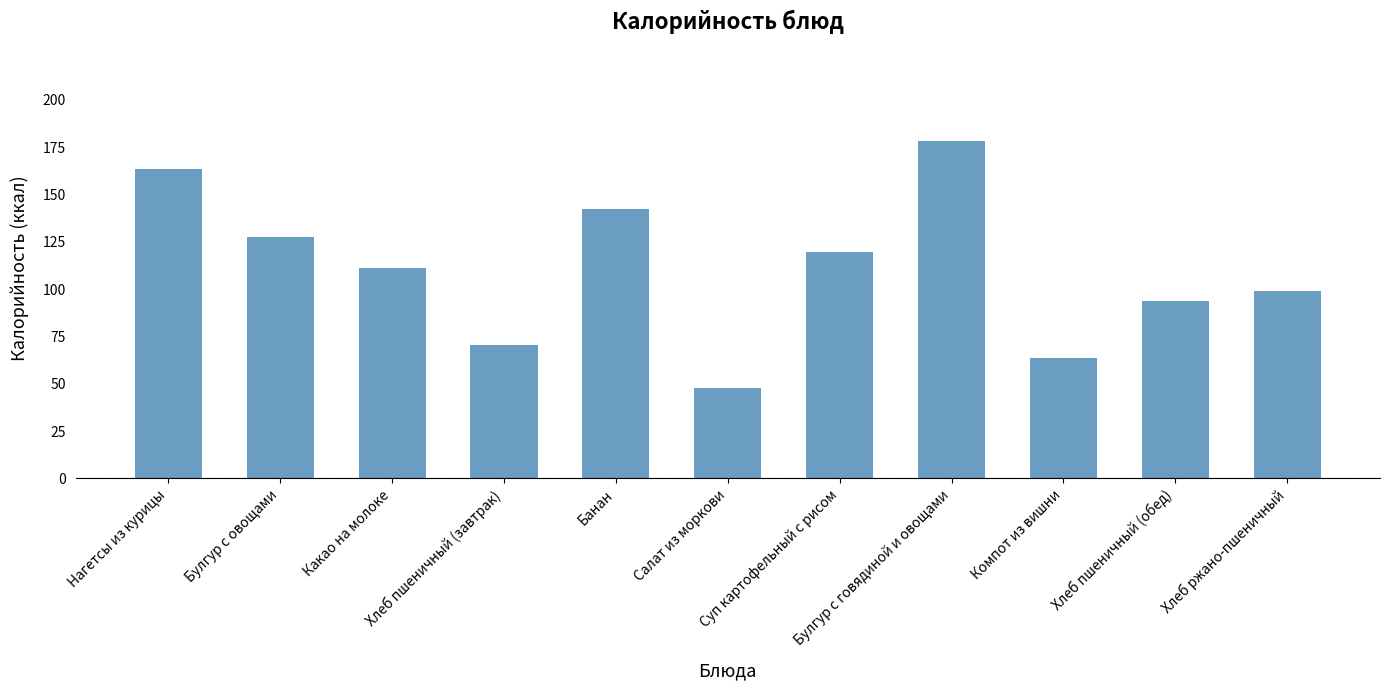

How many values are below 111?

5